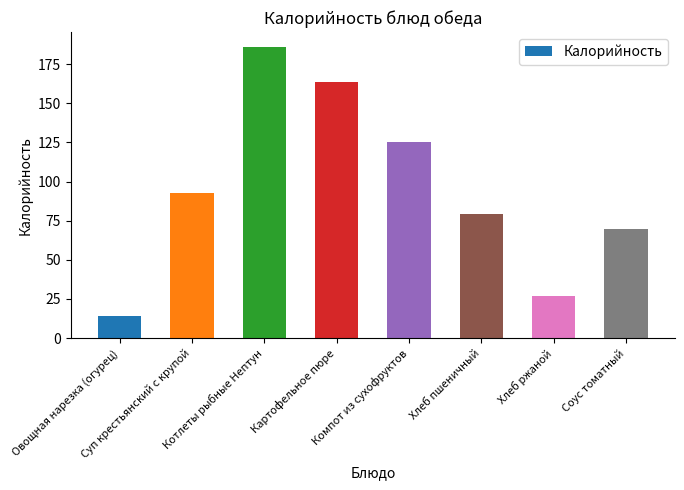

True or false: the data shows 58.8 at Котлеты рыбные Нептун.

False